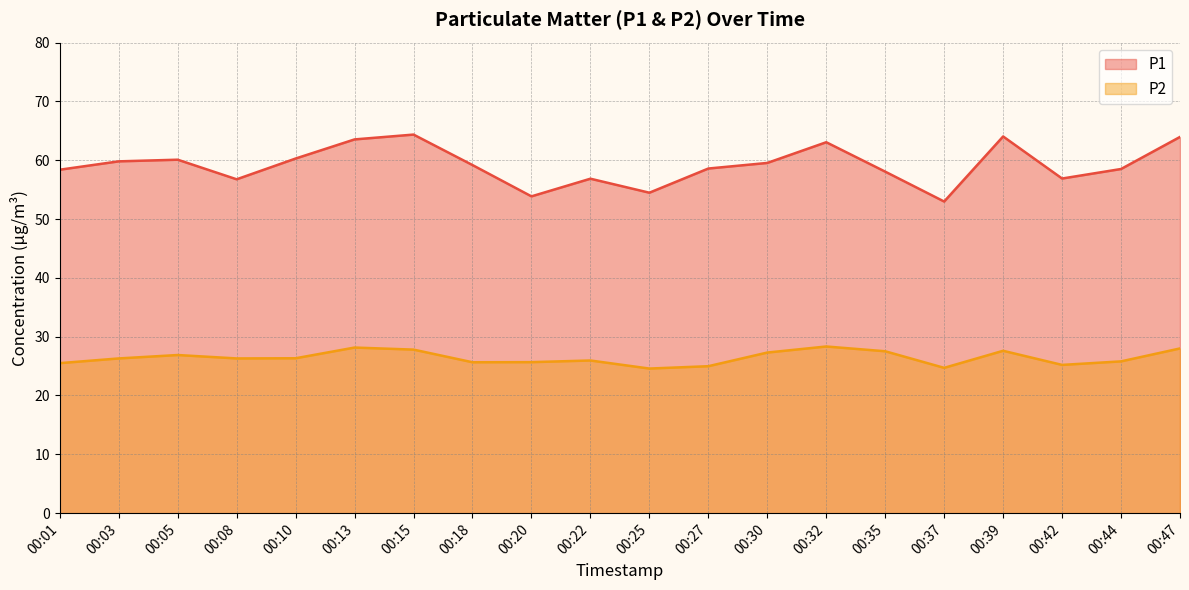

Which series has the largest range (max minus min)?

P1